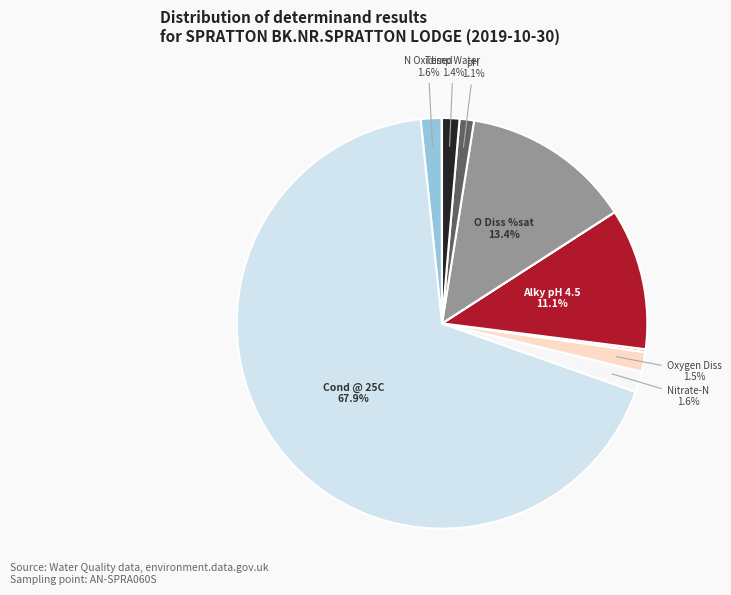

Does any single category account for the majority?

Yes